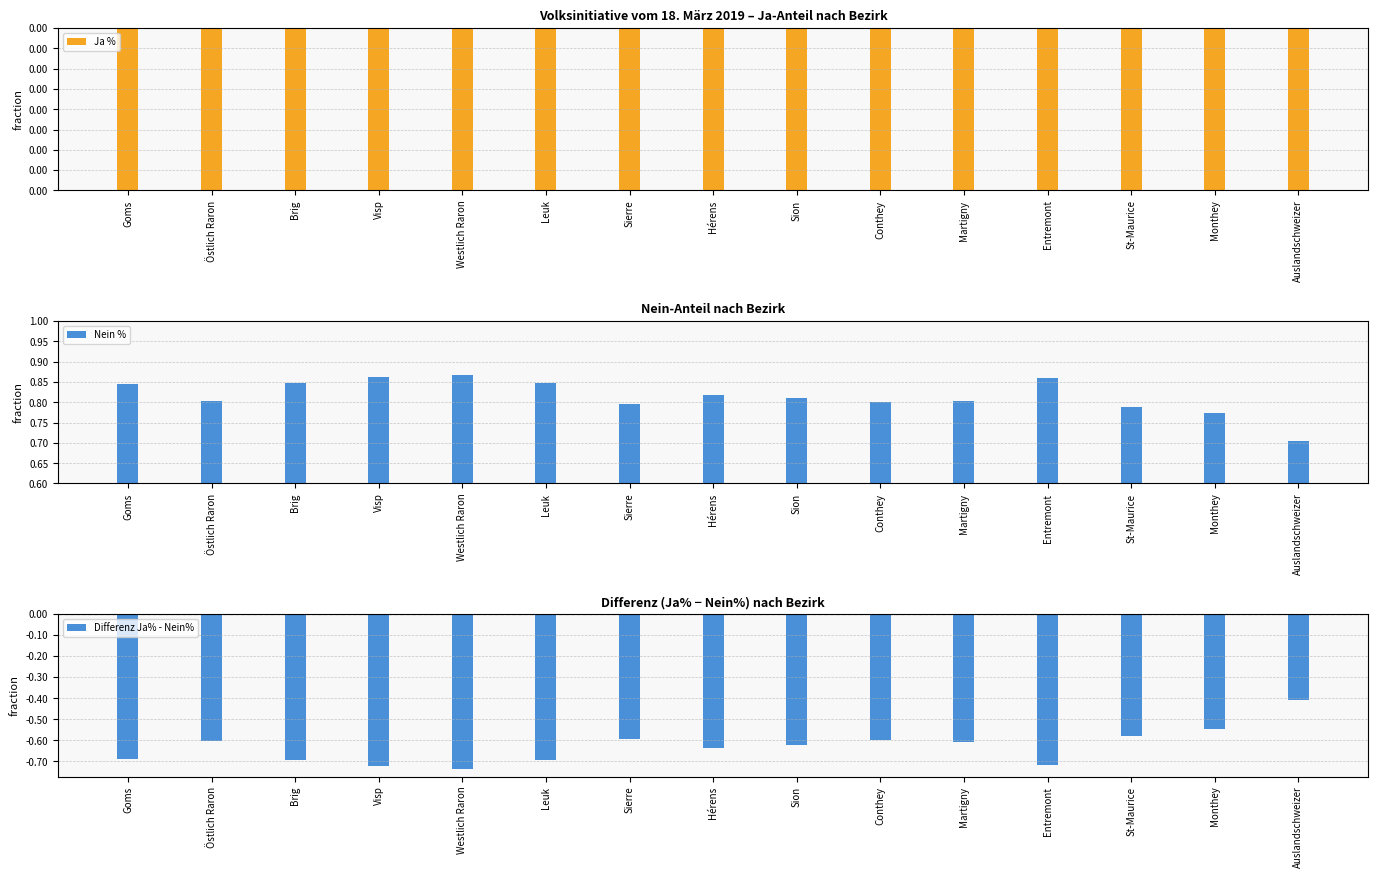

What is the difference between the Nein % values at Östlich Raron and St-Maurice?

1.3